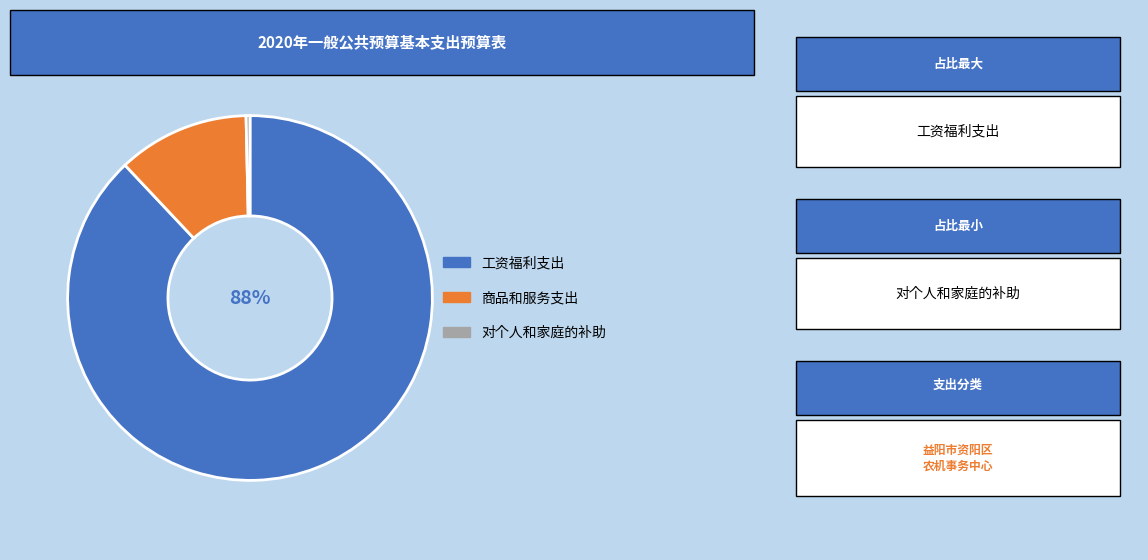

Does any single category account for the majority?

Yes